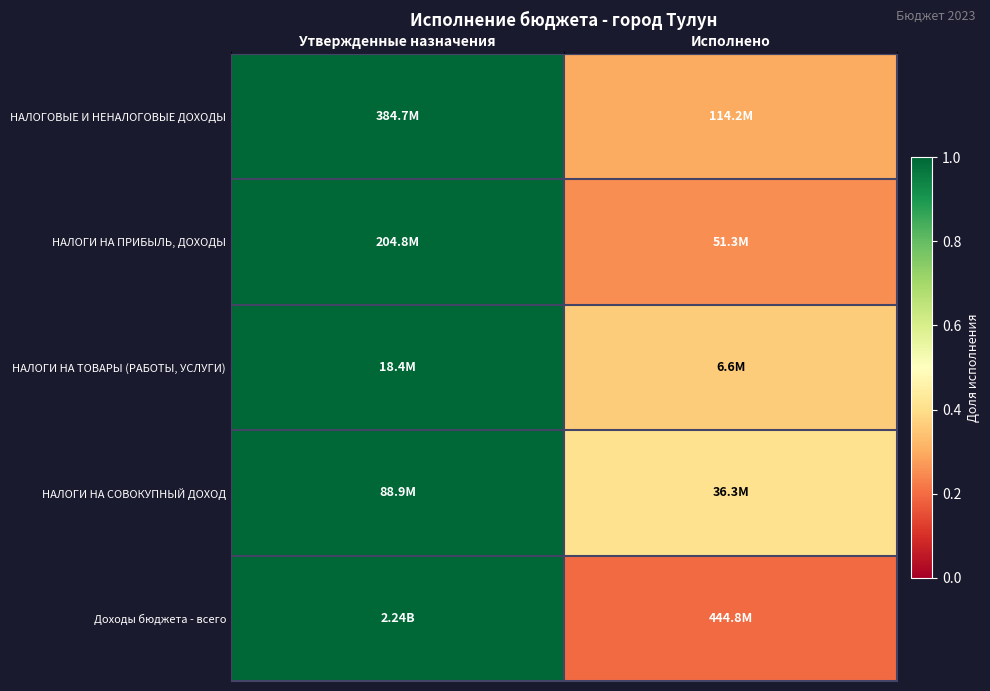

Between Утвержденные назначения and Исполнено, which is larger?

Утвержденные назначения